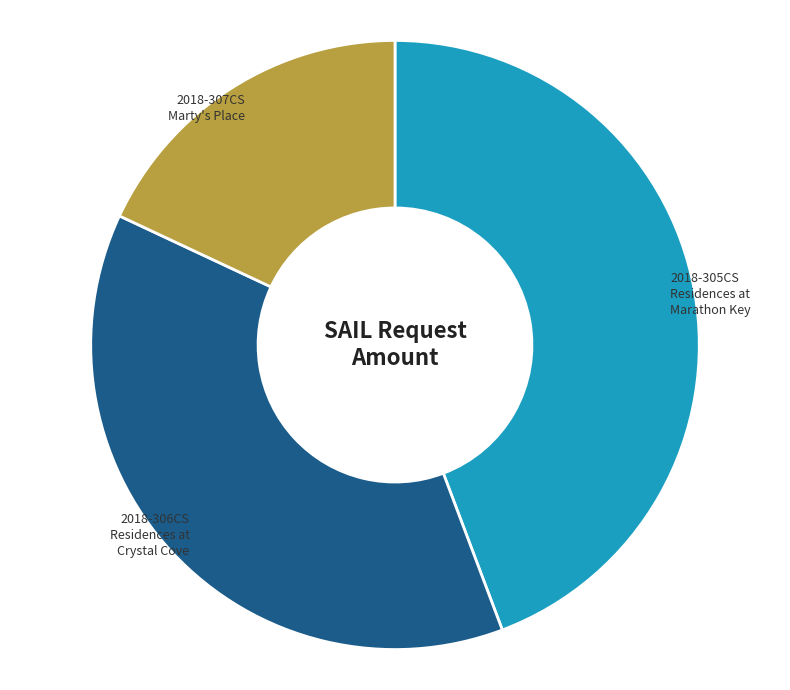

To the nearest percent, what is the difference between the largest and smallest slice percentages?

26%